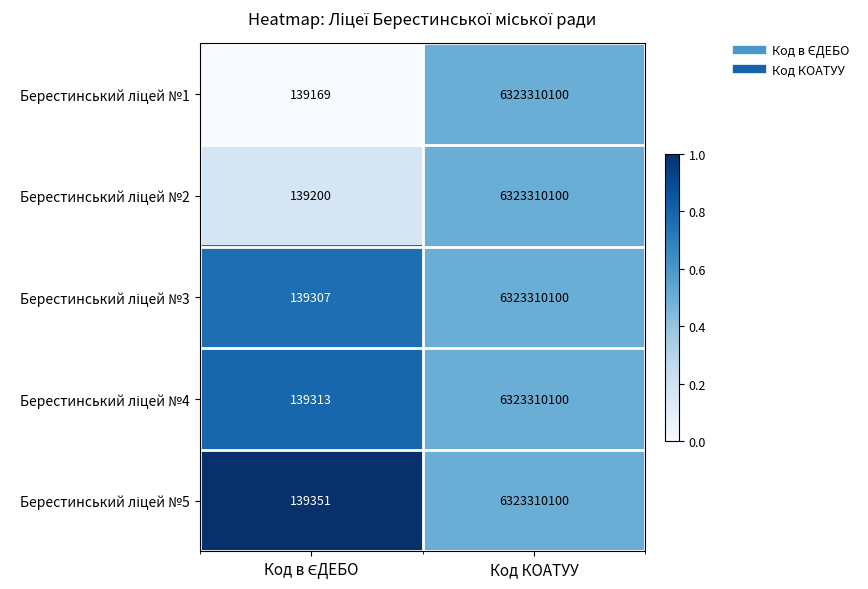

What is the maximum value shown in the chart?

6323310100